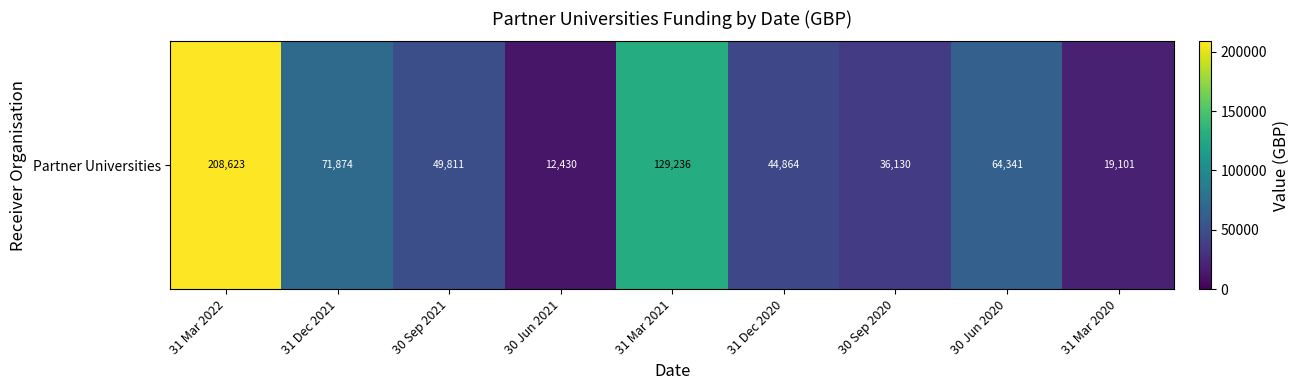

Reading left to right, what are all the values shown in this chart?

31 Mar 2022=208623.0	31 Dec 2021=71874.1	30 Sep 2021=49811.0	30 Jun 2021=12430.0	31 Mar 2021=129236.0	31 Dec 2020=44864.0	30 Sep 2020=36130.0	30 Jun 2020=64341.0	31 Mar 2020=19101.0